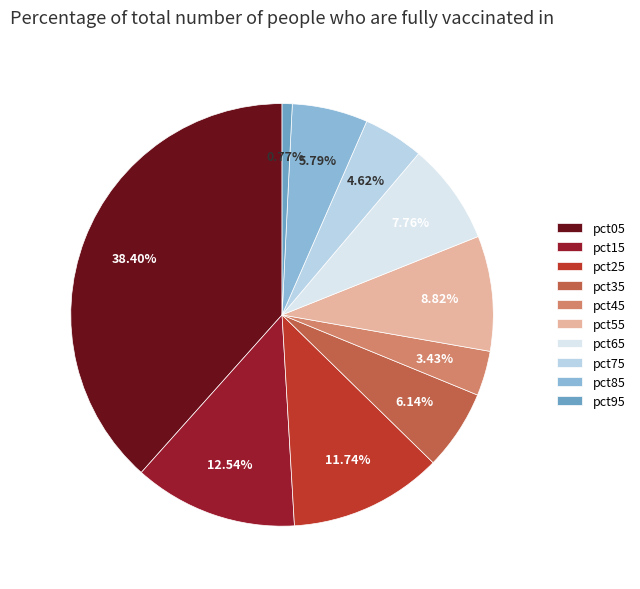

How many slices are in this pie chart?

10